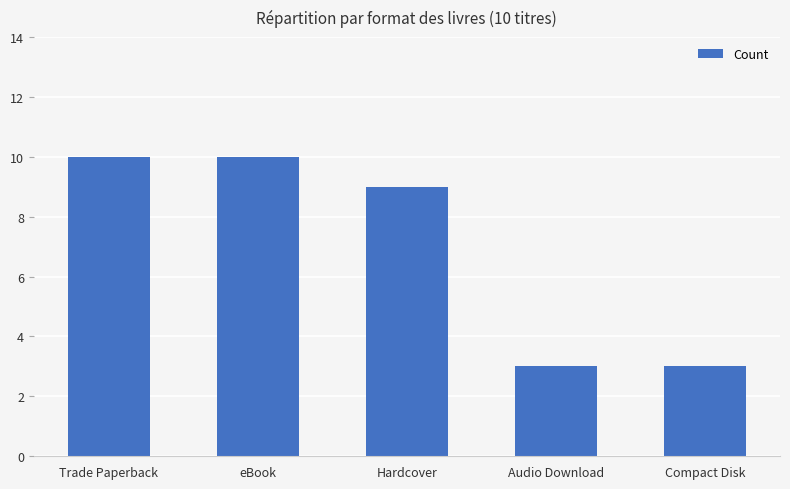

Is it true that the value at eBook is 10?

True